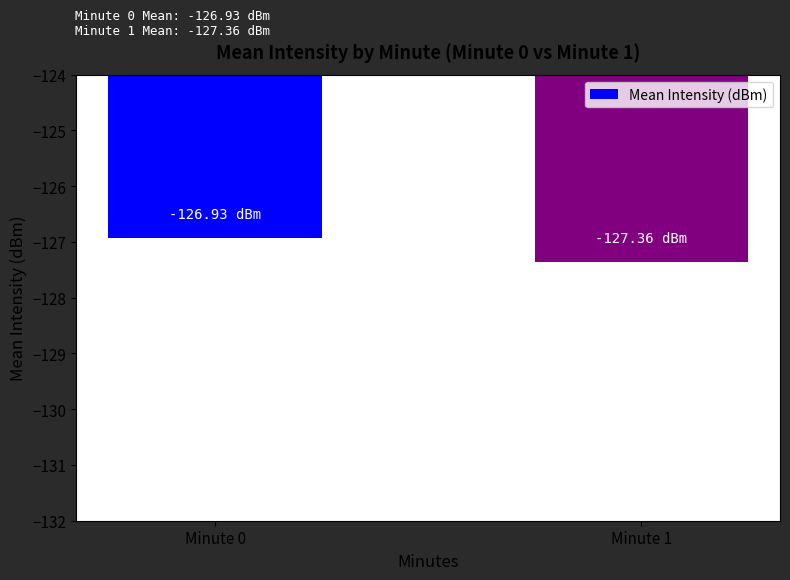

What is the smallest value displayed?

-127.4